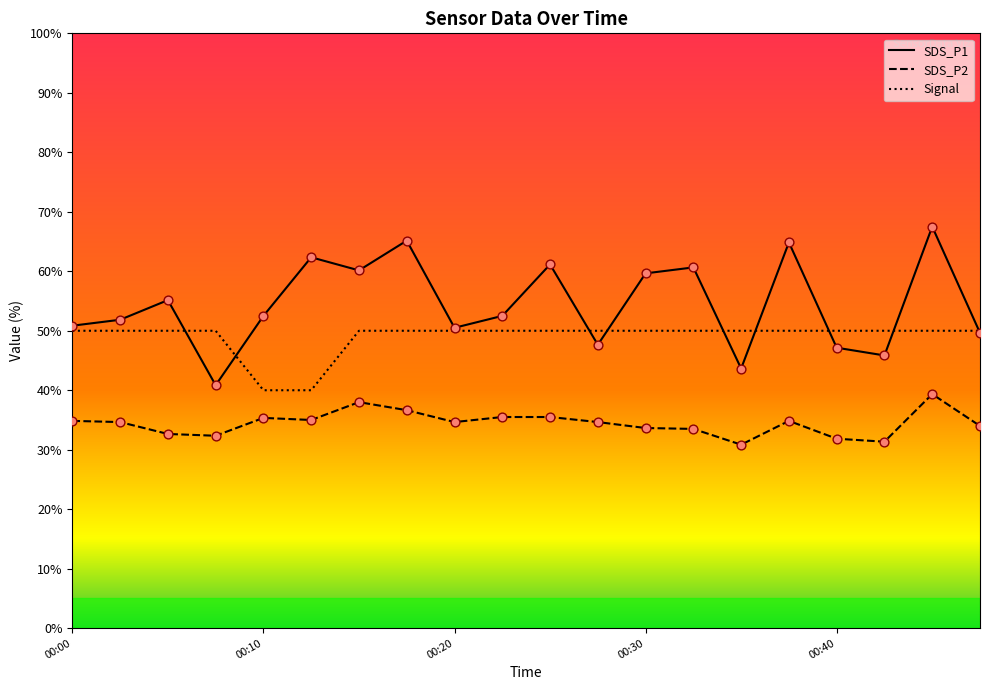

Rank the series by their average value, from highest to lowest.

SDS_P1, Signal, SDS_P2